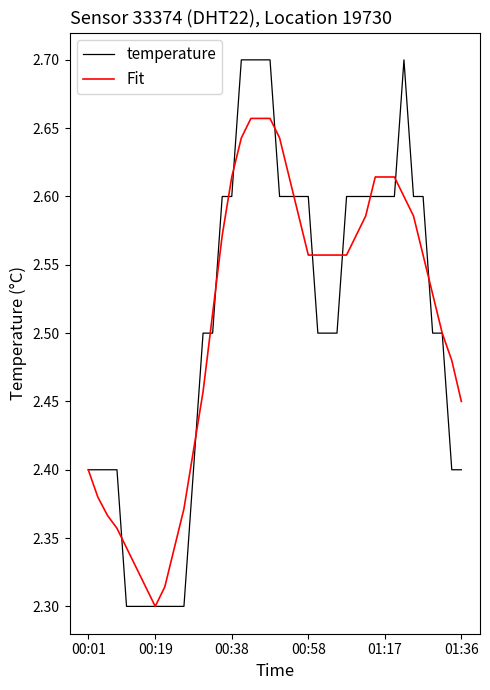

List the series in order of their peak value, highest first.

temperature, Fit